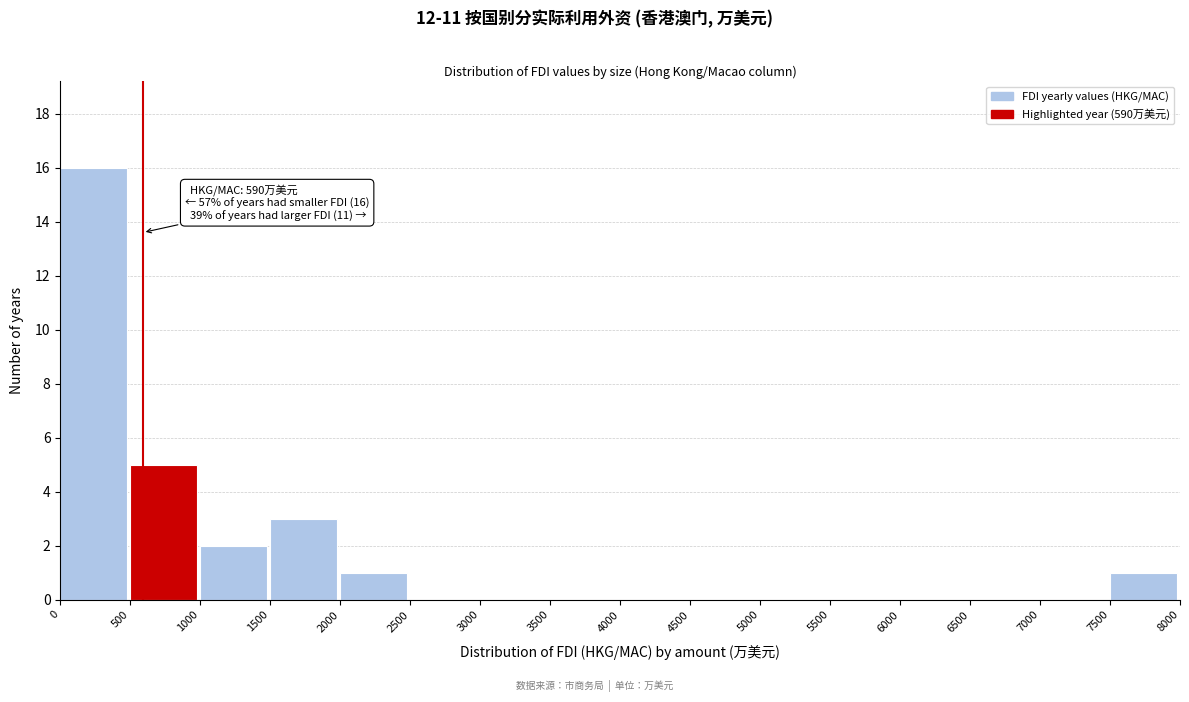

Which range on the x-axis has the tallest bar?

0 to 500